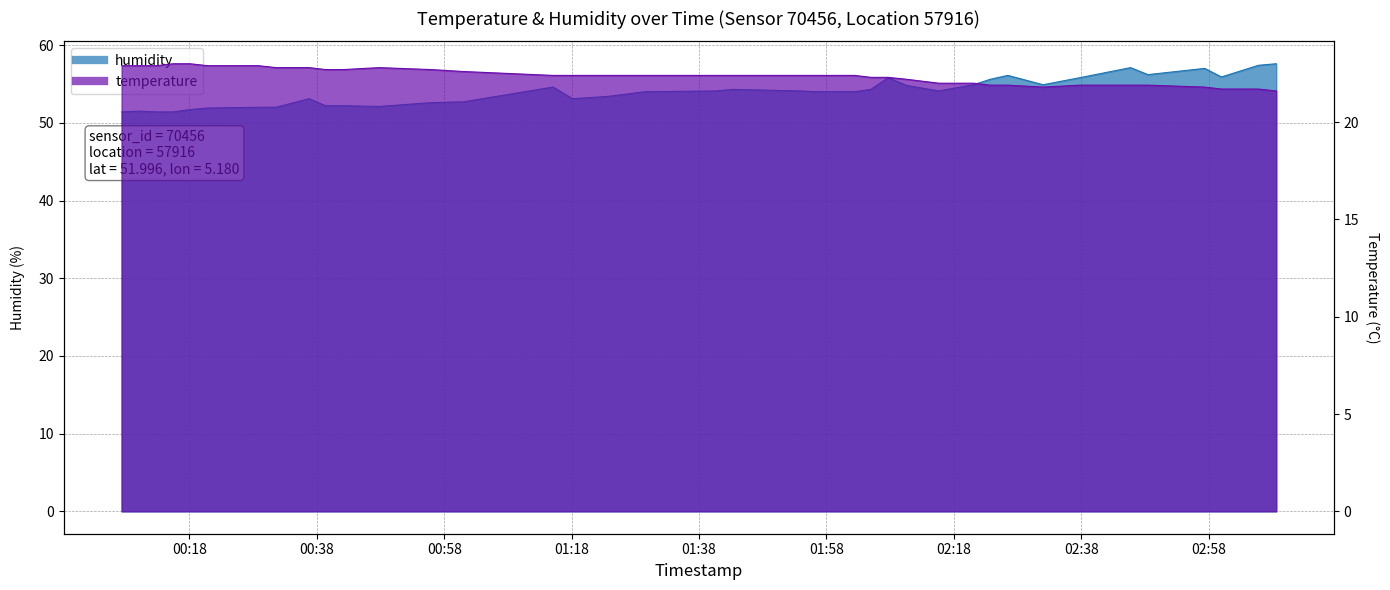

What are all the series names shown in the legend?

humidity, temperature